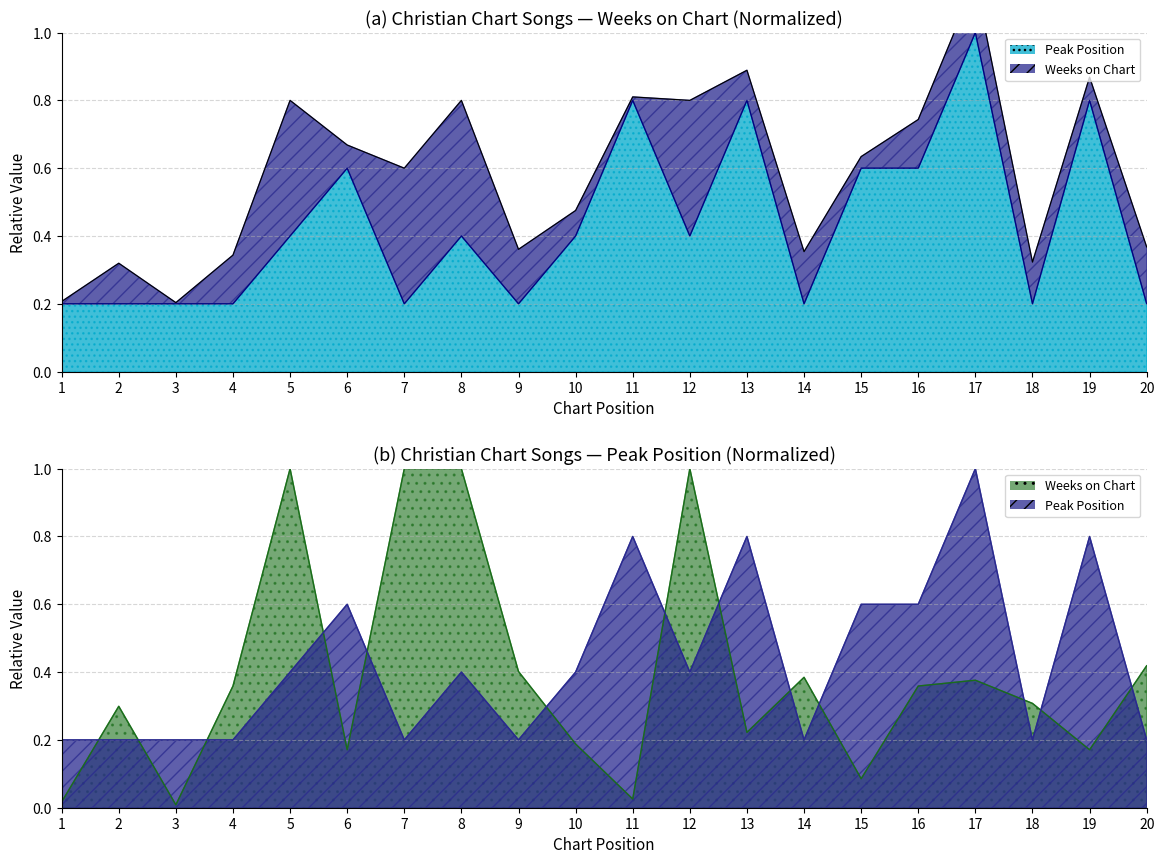

List the series in order of their peak value, lowest first.

Weeks on Chart, Peak Position